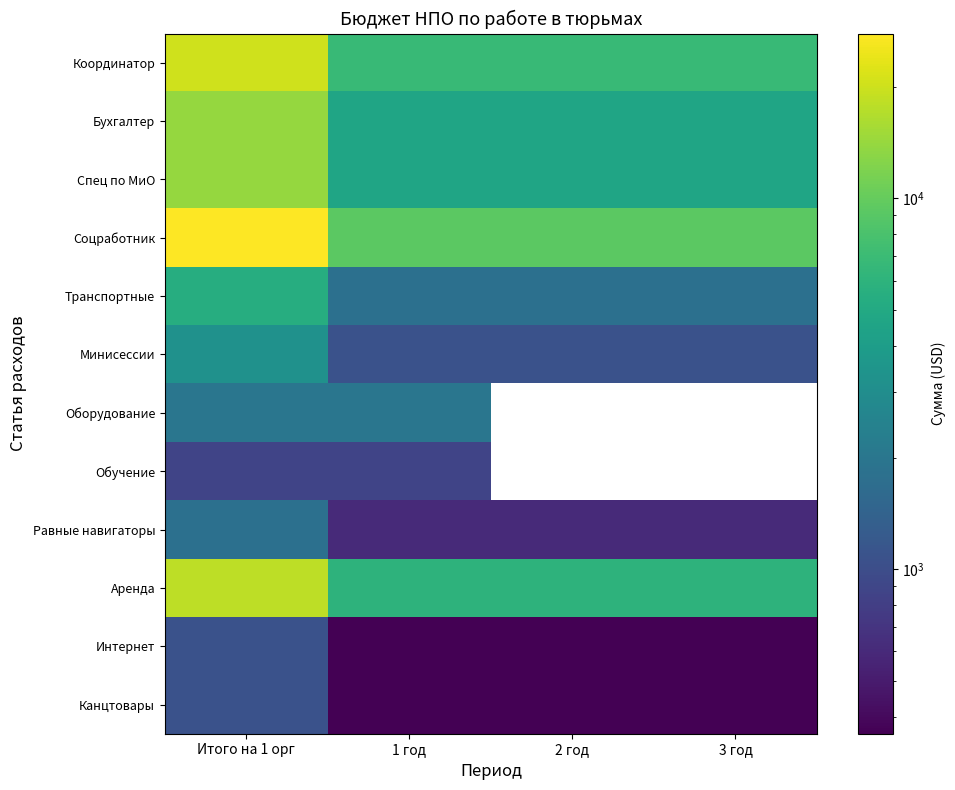

What is the sum of the Аренда values at 3 год and 1 год?

12000.0